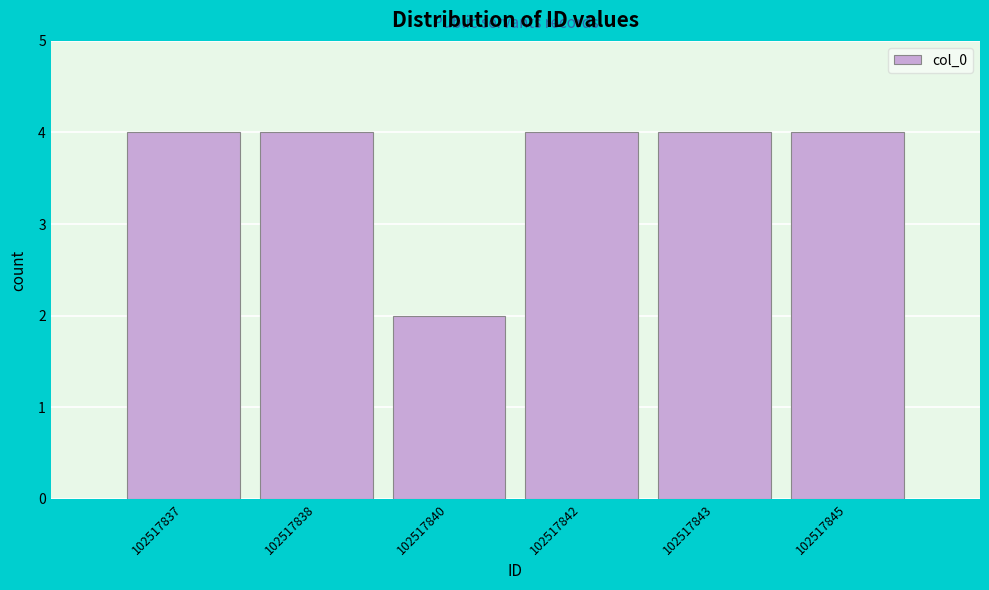

Reading left to right, transcribe all the data shown in this chart.

102517837=4	102517838=4	102517840=2	102517842=4	102517843=4	102517845=4